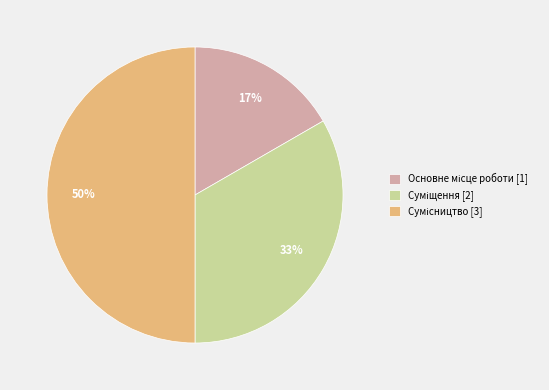

How many slices are in this pie chart?

3